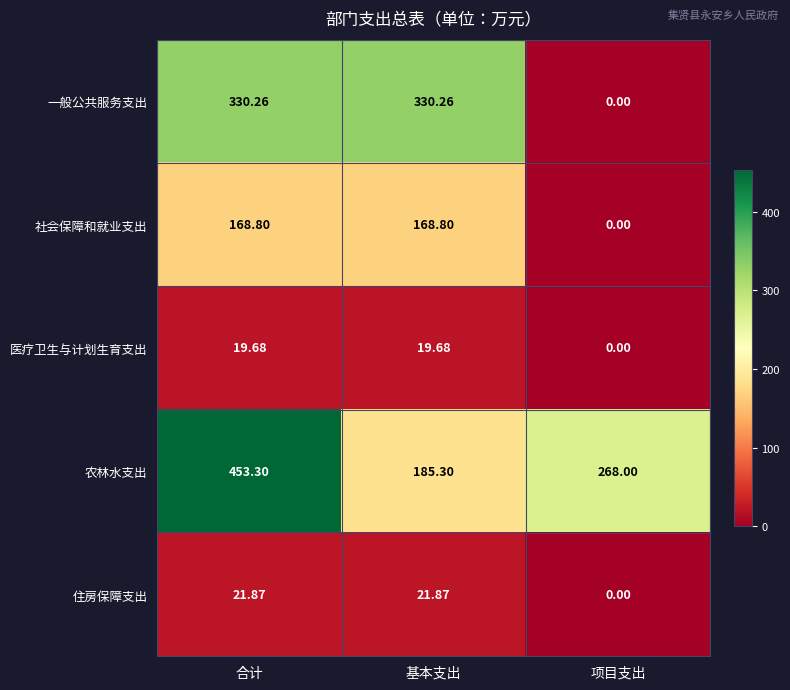

How many values in the 农林水支出 series are below 268?

1